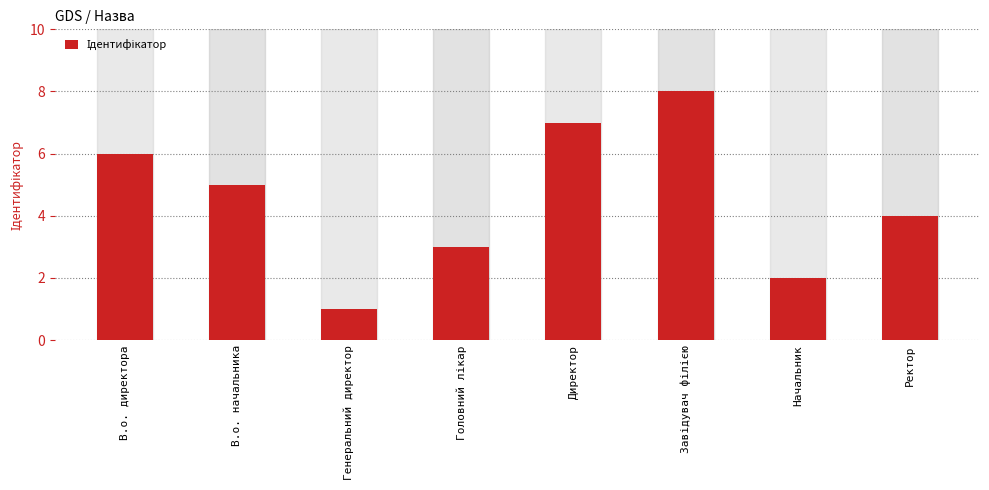

Reading right to left, extract all data points from this chart.

4	2	8	7	3	1	5	6